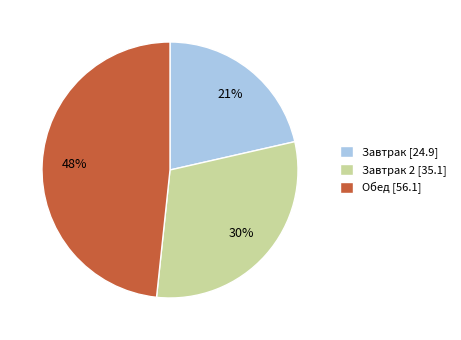

To the nearest percent, what is the difference between the largest and smallest slice percentages?

27%